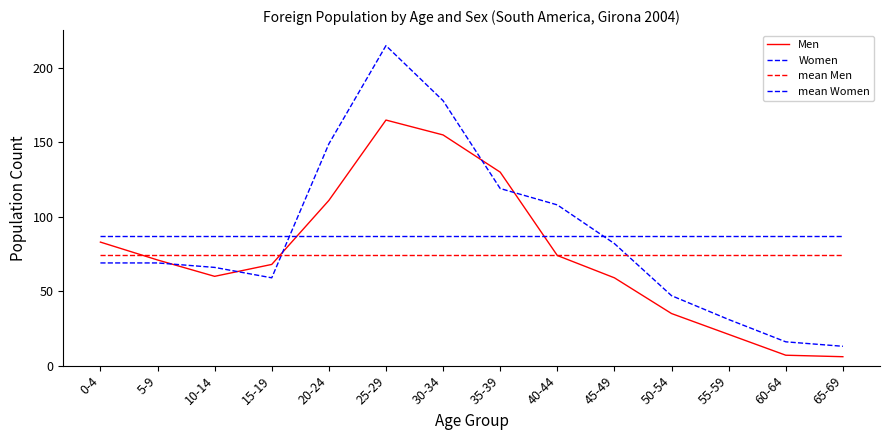

Is it true that Women equals 190 at 40-44?

False